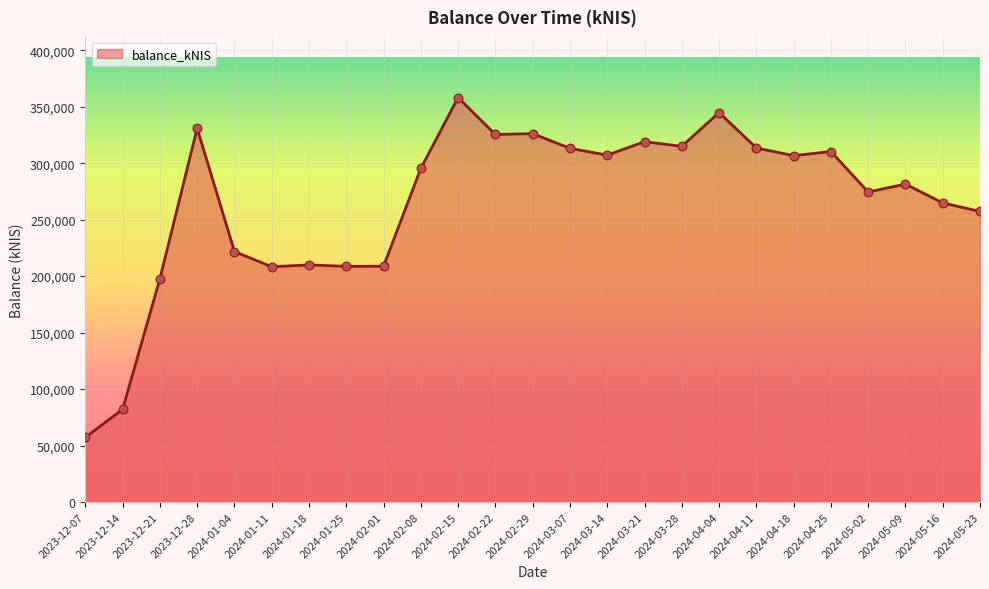

What is the change in value from 2024-01-04 to 2024-03-07?

+91425.8